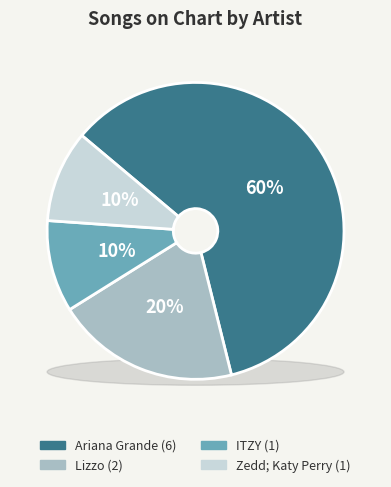

How many segments does this pie chart have?

4